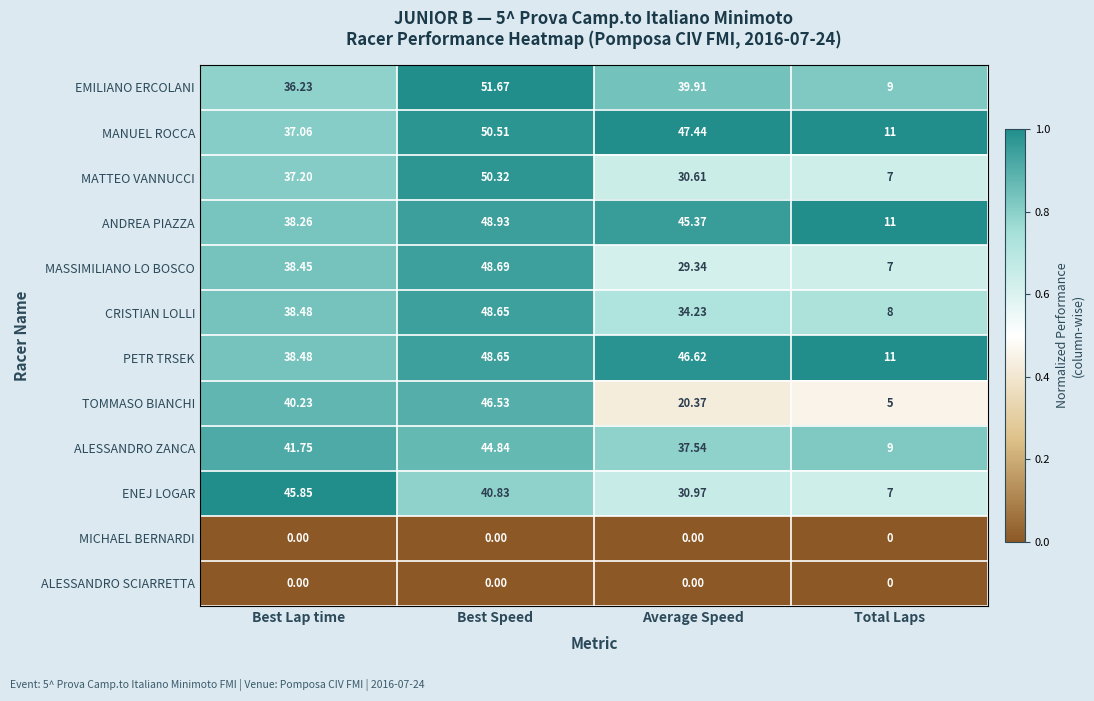

Where does the ALESSANDRO ZANCA series first go above 41?

Best Lap time